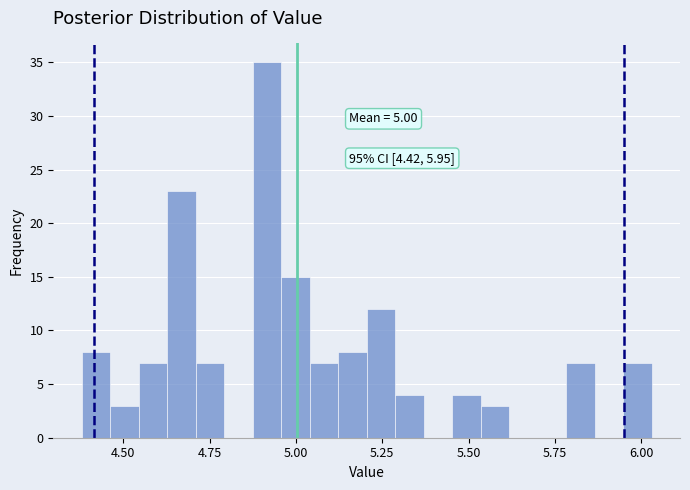

Read against the x-axis, roughly where is the centre of the tallest bar?

4.90